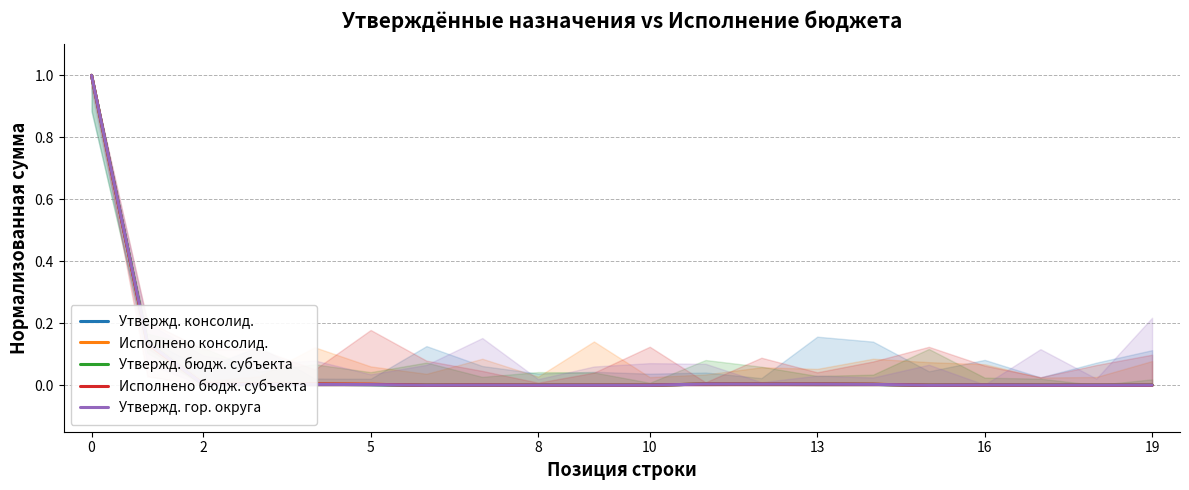

Count the number of data series in this chart.

5